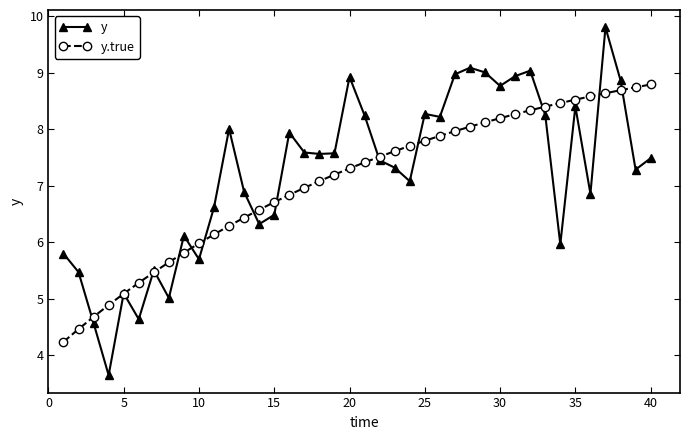

Rank the series by their average value, from lowest to highest.

y.true, y